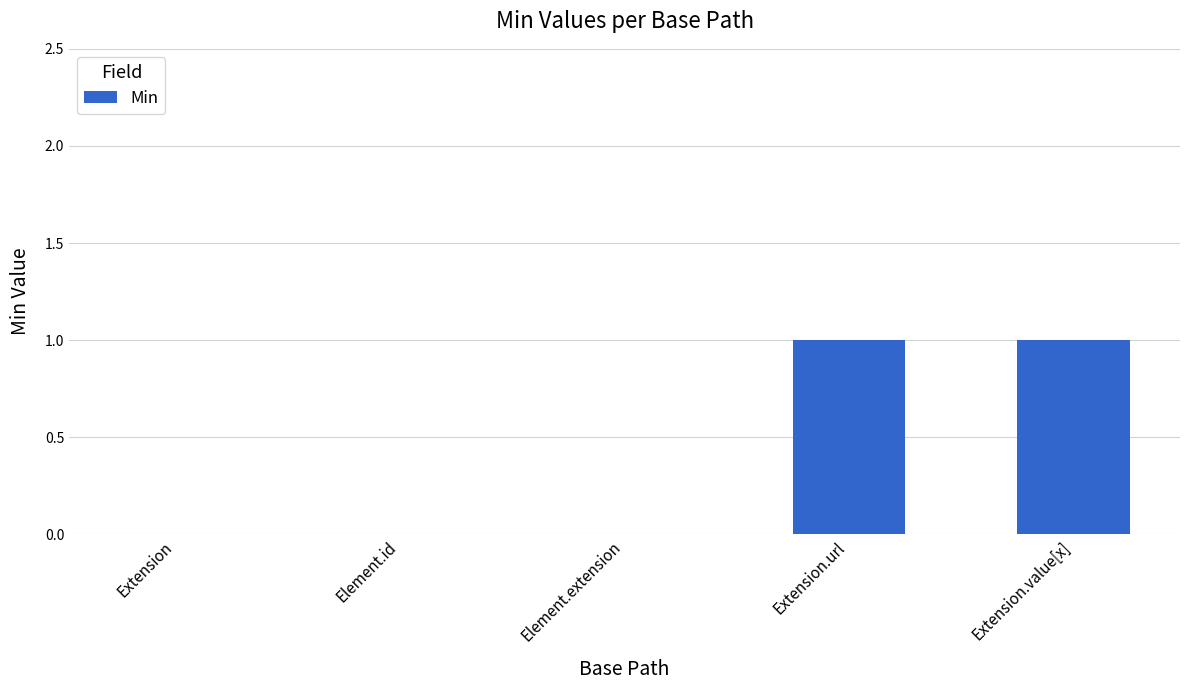

Reading right to left, transcribe all the data shown in this chart.

1	1	0	0	0